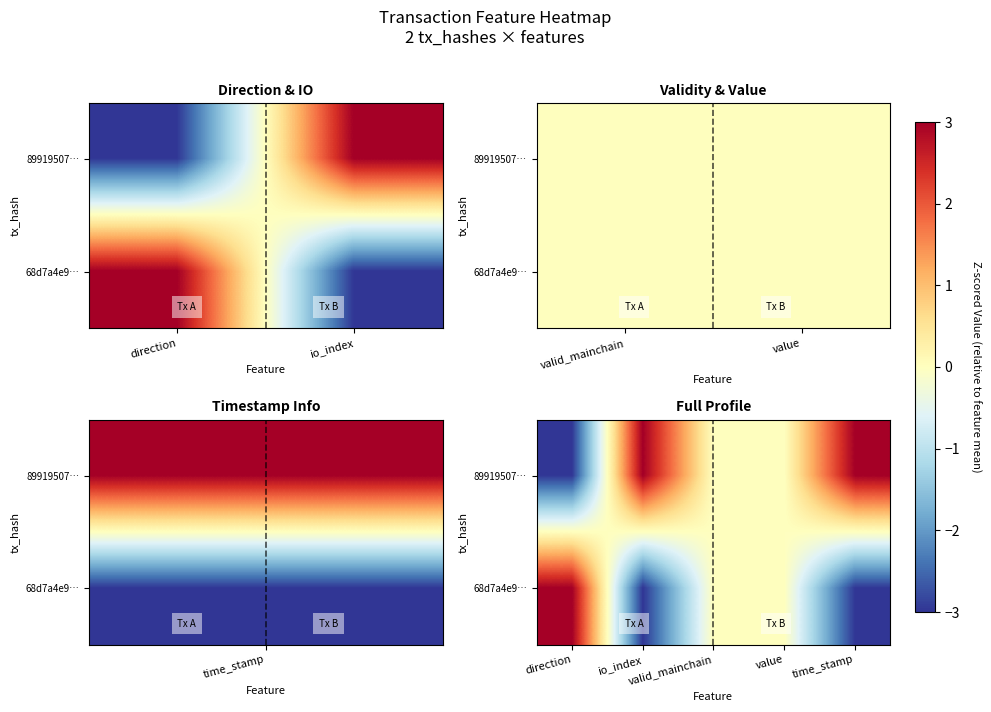

What is the greatest value displayed?

3